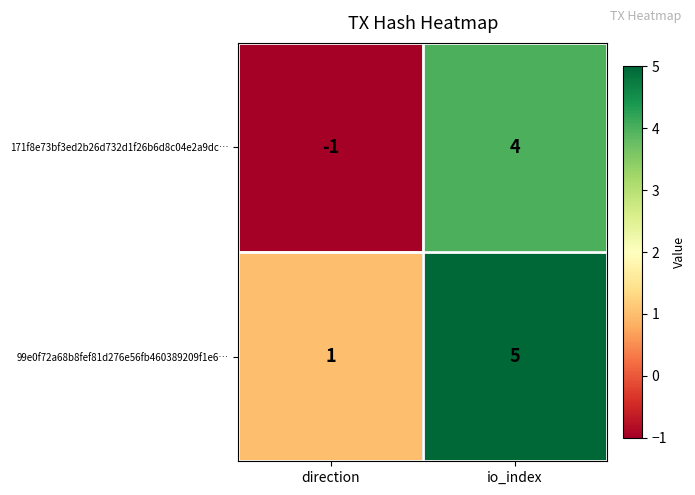

At how many categories does at least one series exceed 4?

1